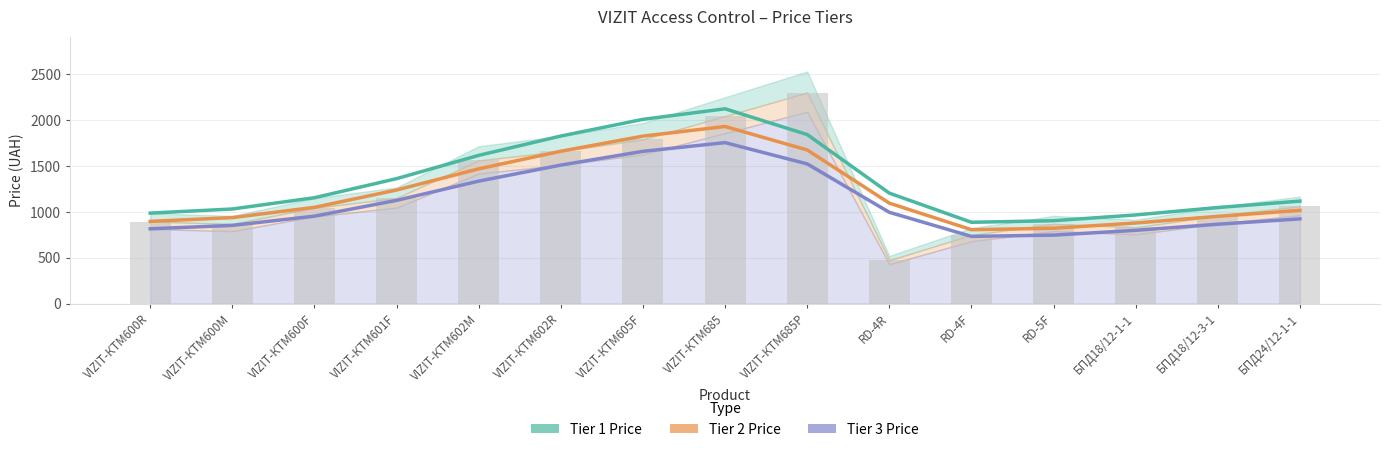

What is the label of the 15th bar from the right?

VIZIT-КТМ600R